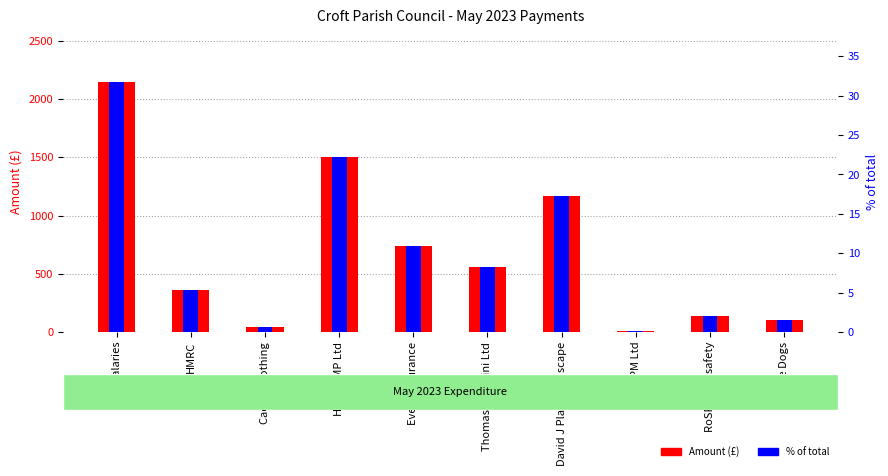

What is the label of the 1st bar from the right?

Guide Dogs